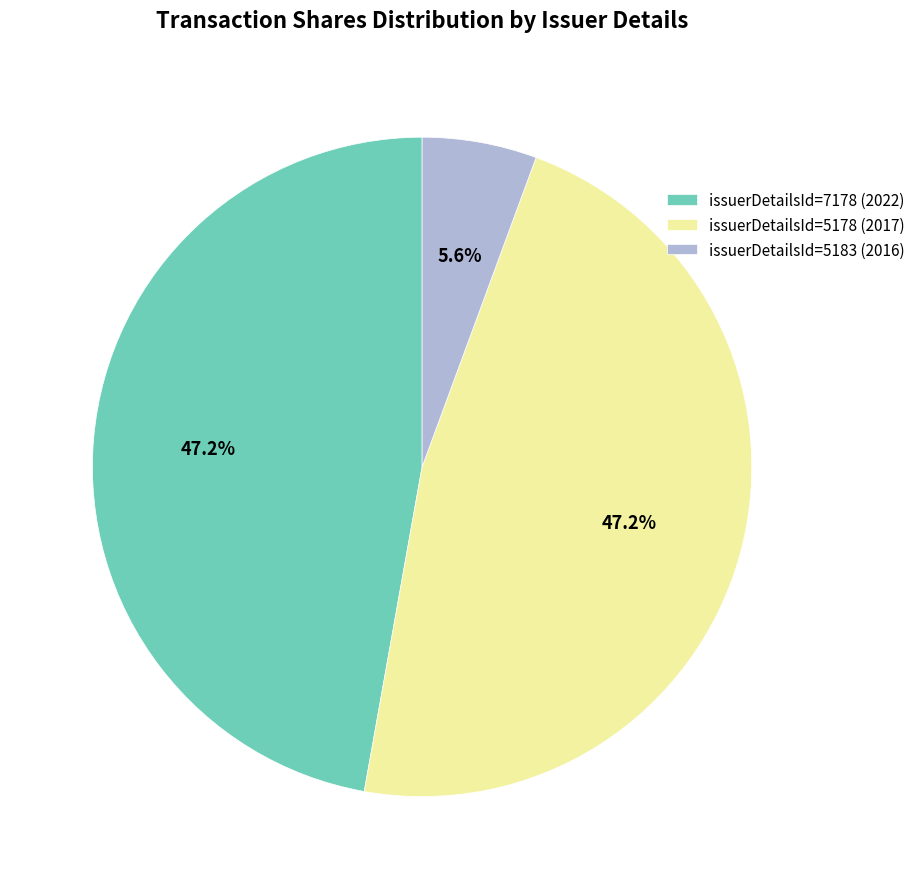

Between issuerDetailsId=7178 (2022) and issuerDetailsId=5183 (2016), which is larger?

issuerDetailsId=7178 (2022)